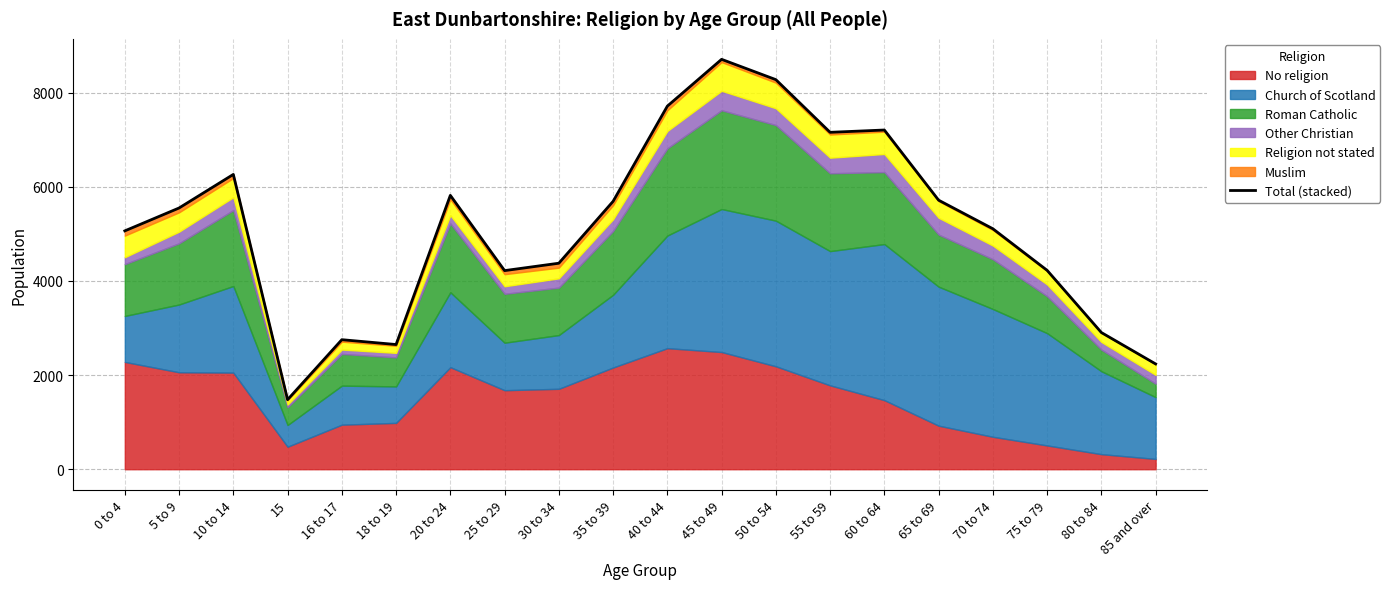

Reading left to right, list all the values displayed in this chart.

0 to 4=5062	5 to 9=5548	10 to 14=6261	15=1477	16 to 17=2751	18 to 19=2648	20 to 24=5816	25 to 29=4218	30 to 34=4375	35 to 39=5689	40 to 44=7711	45 to 49=8705	50 to 54=8274	55 to 59=7155	60 to 64=7204	65 to 69=5714	70 to 74=5107	75 to 79=4224	80 to 84=2903	85 and over=2236